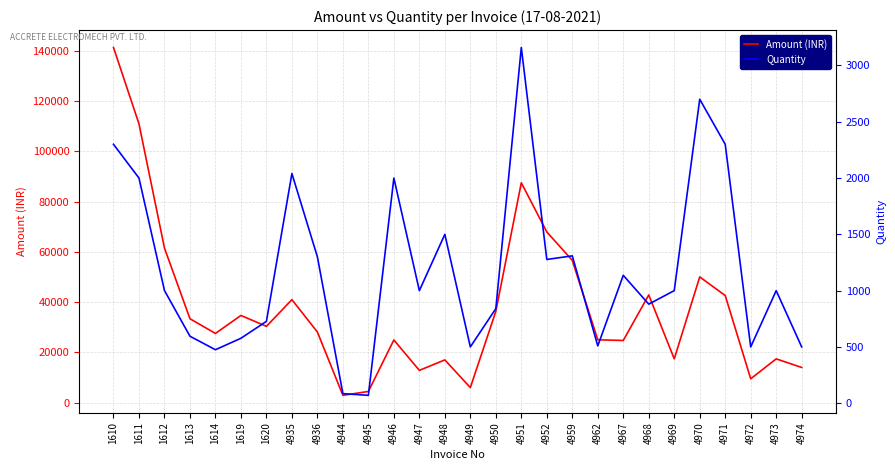

What is the average value of the Quantity series?

1188.6